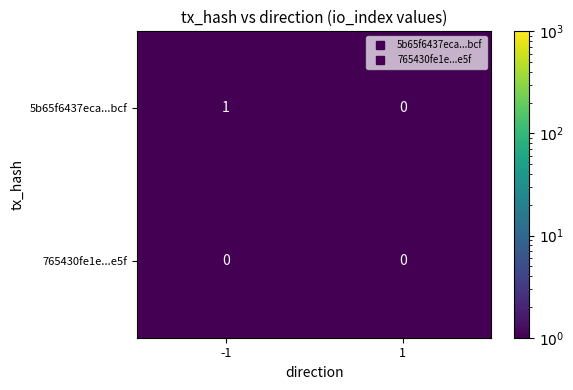

Rank the series by their maximum value, from highest to lowest.

5b65f6437eca...bcf, 765430fe1e...e5f